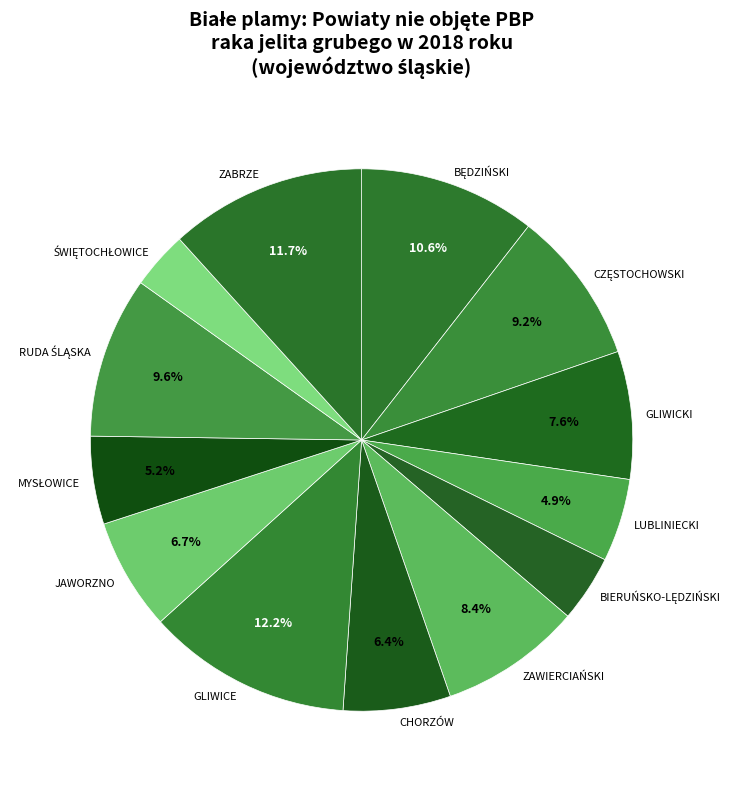

Is there a majority slice in this chart?

No